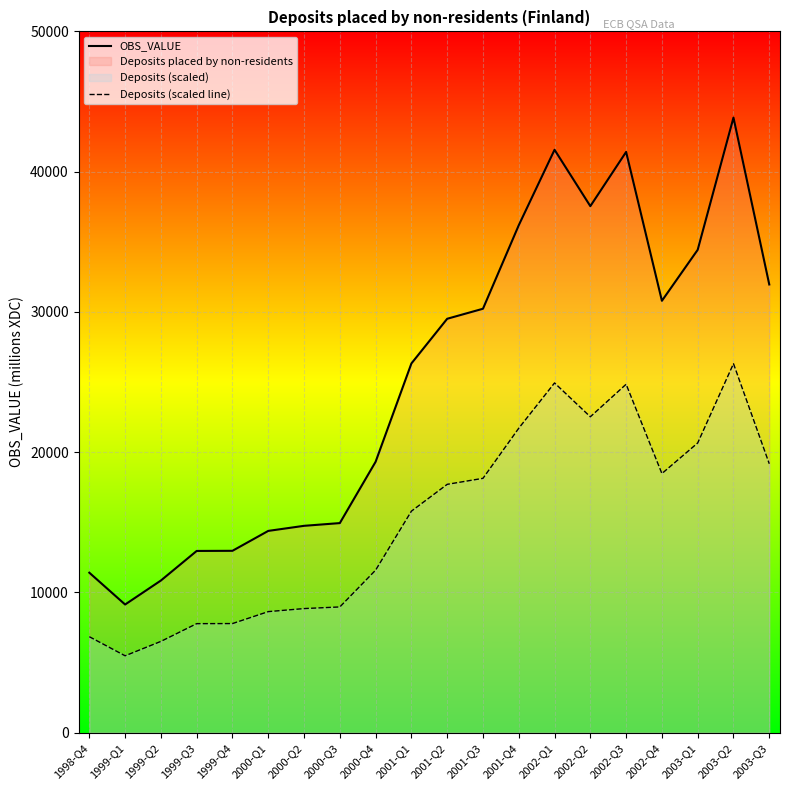

True or false: Deposits (scaled line) and OBS_VALUE cross at least once.

False